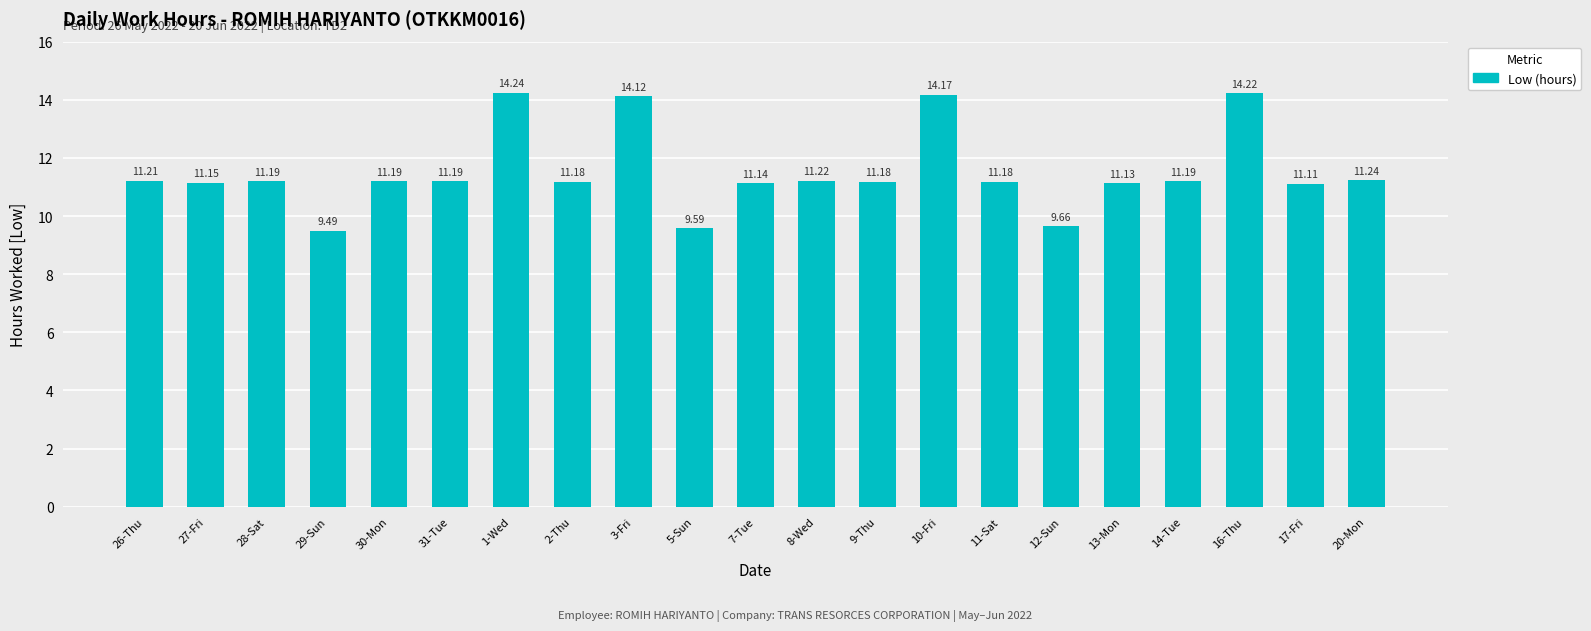

Which category has the highest value across all series?

1-Wed